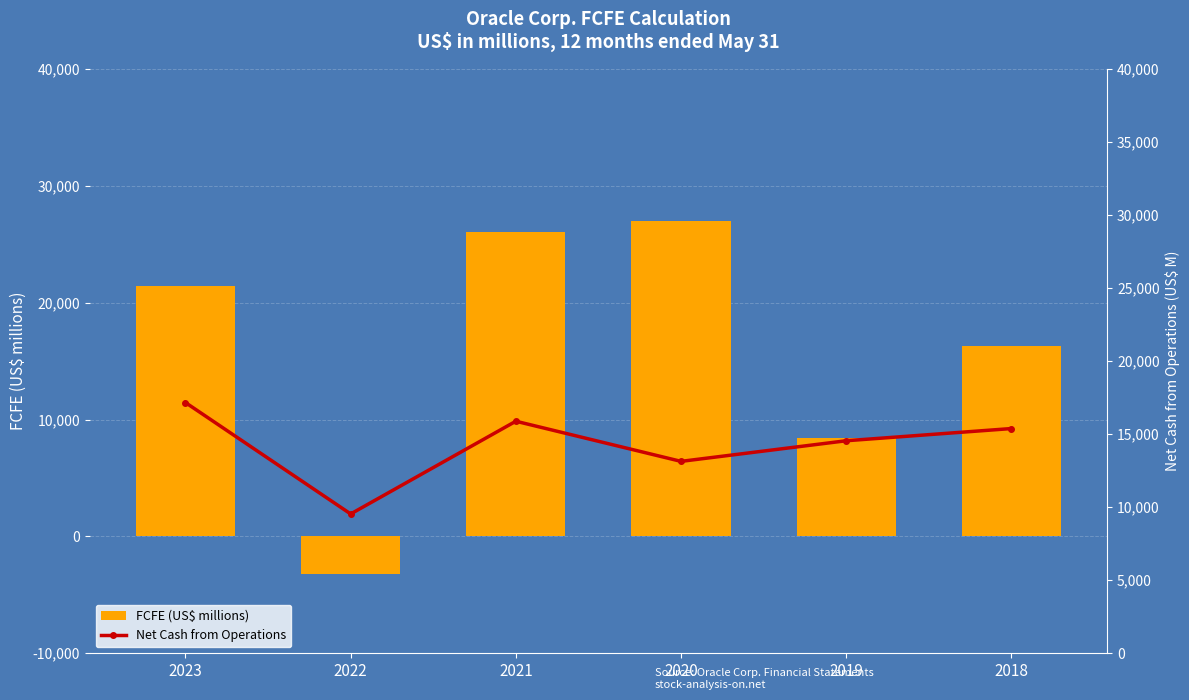

What is the spread (max minus min) of values at 2019?

6160